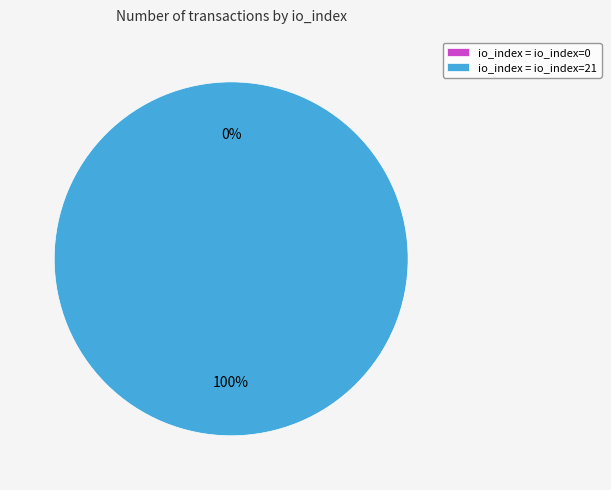

How many slices are in this pie chart?

2